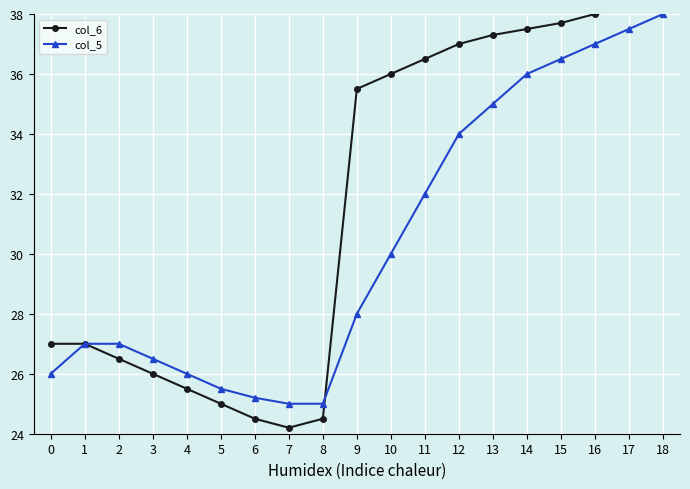

Between which two adjacent categories do col_5 and col_6 first intersect?

8 and 9